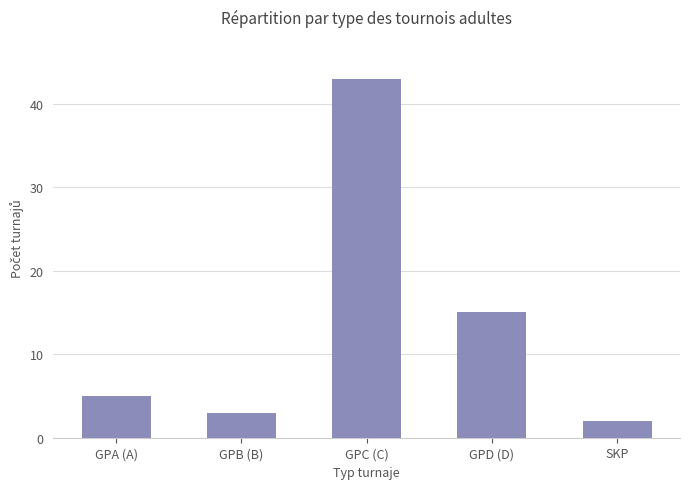

Where is the data nearest to the value 22?

GPD (D)